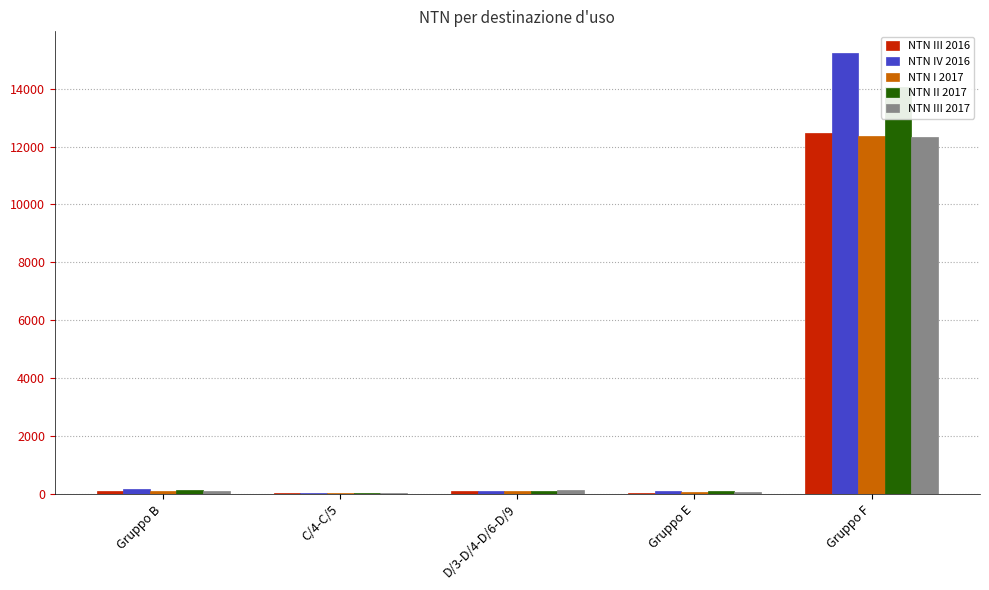

How many bars are there in total?

25